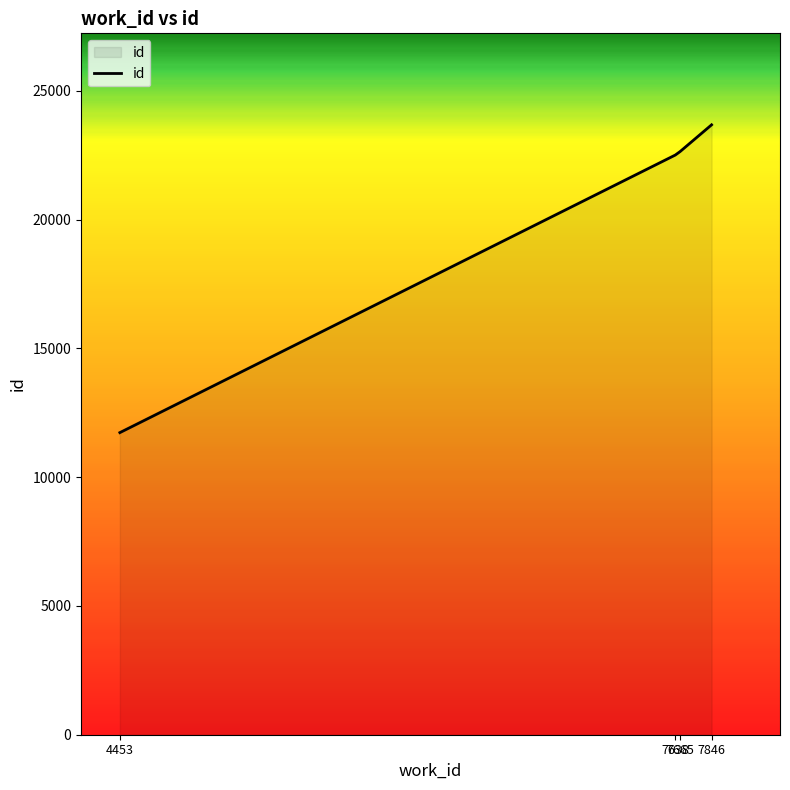

Which category has the lowest value across all series?

4453